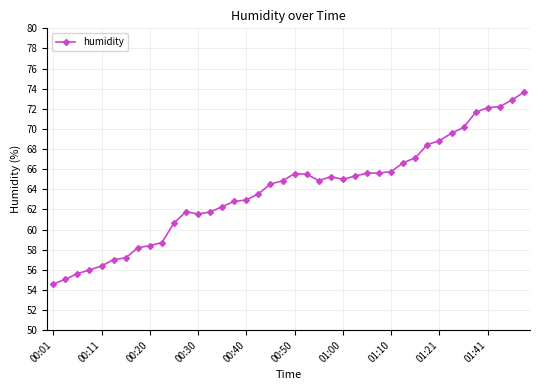

What is the value of the 31st point from the left?

67.1